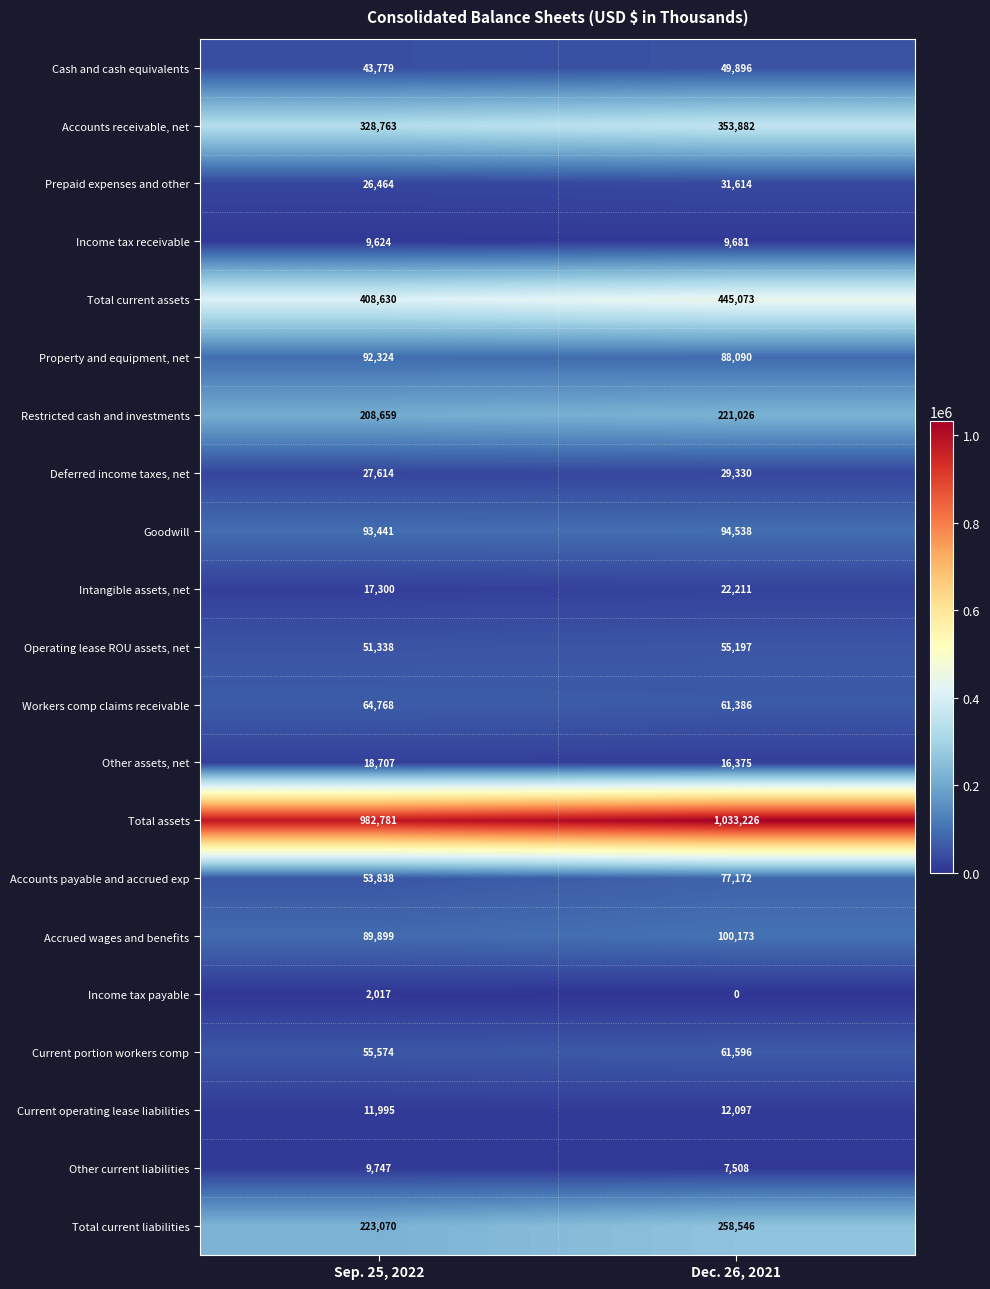

The value of Prepaid expenses and other at Sep. 25, 2022 is 26464. True or false?

True